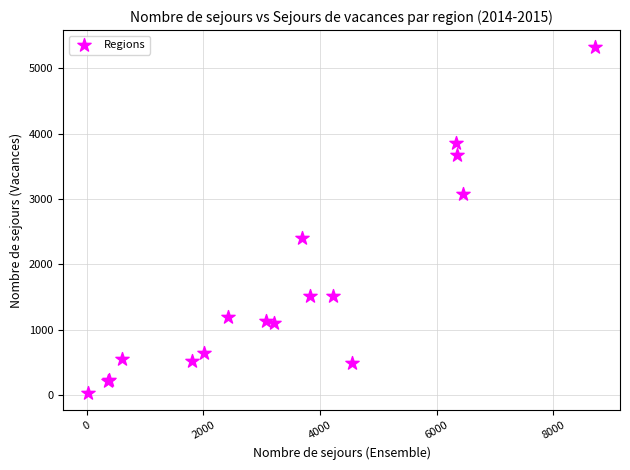

What Y value in the scatter plot is closest to 2673?

2406